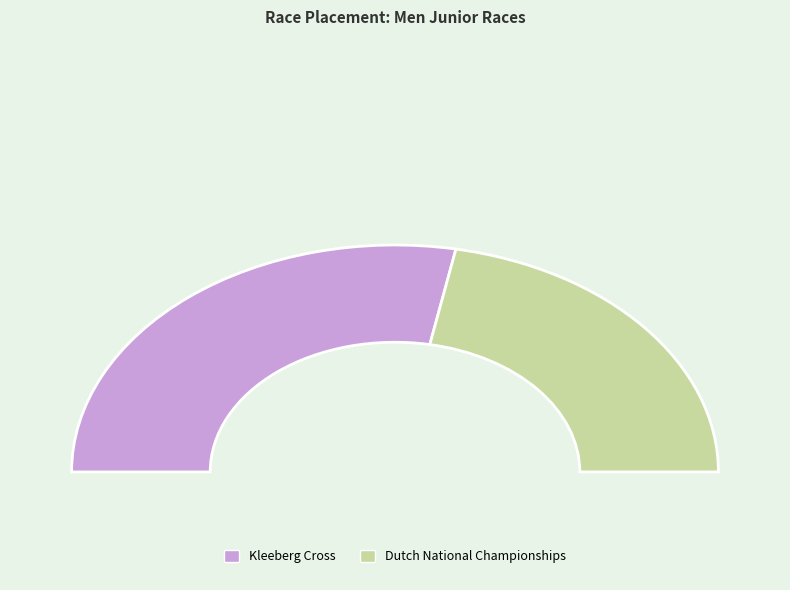

Is it true that Dutch National Championships is 44% of the pie?

True